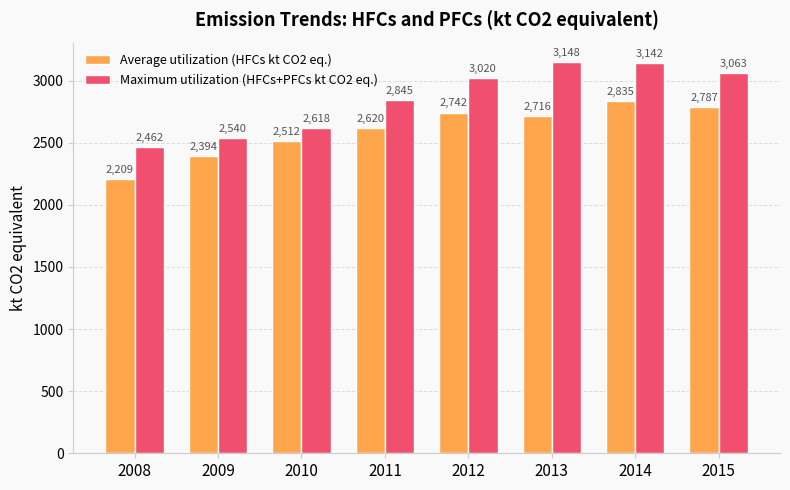

Which series changed the most between 2013 and 2014?

Average utilization (HFCs kt CO2 eq.)